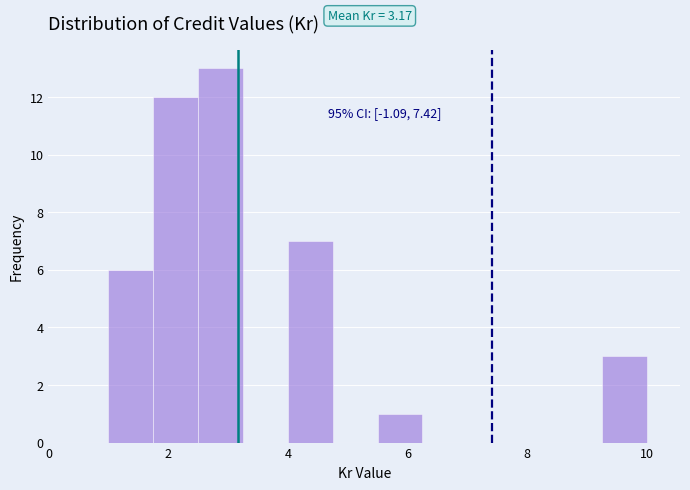

Around what value on the x-axis is the tallest bar? Give the approximate position of its centre, as read against the axis.

2.8